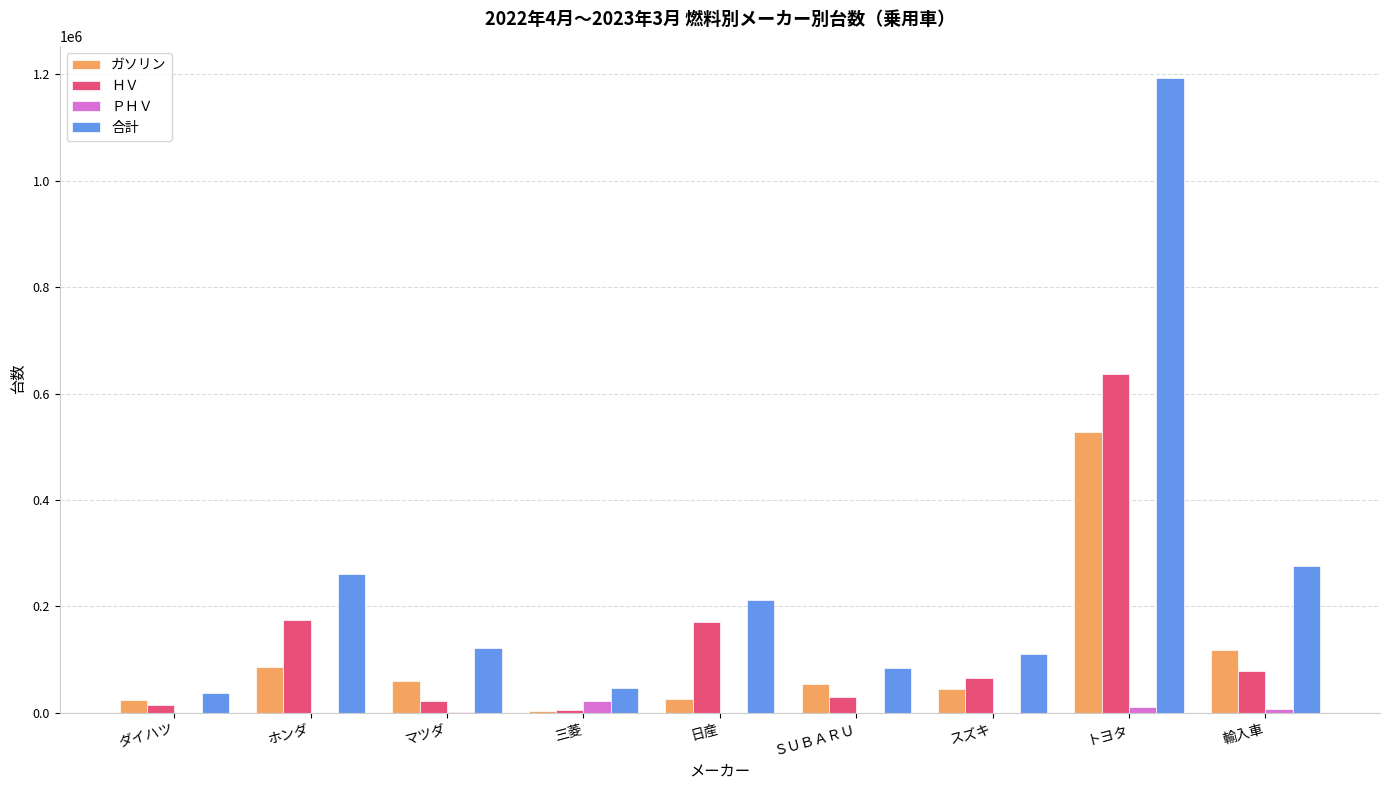

Which series has the largest total across all categories?

合計